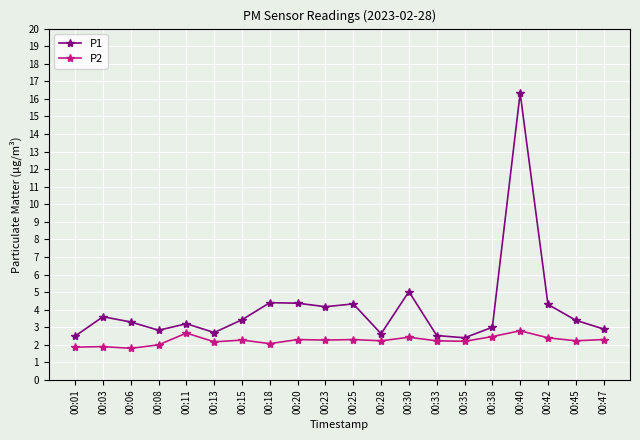

Which series has the largest range (max minus min)?

P1